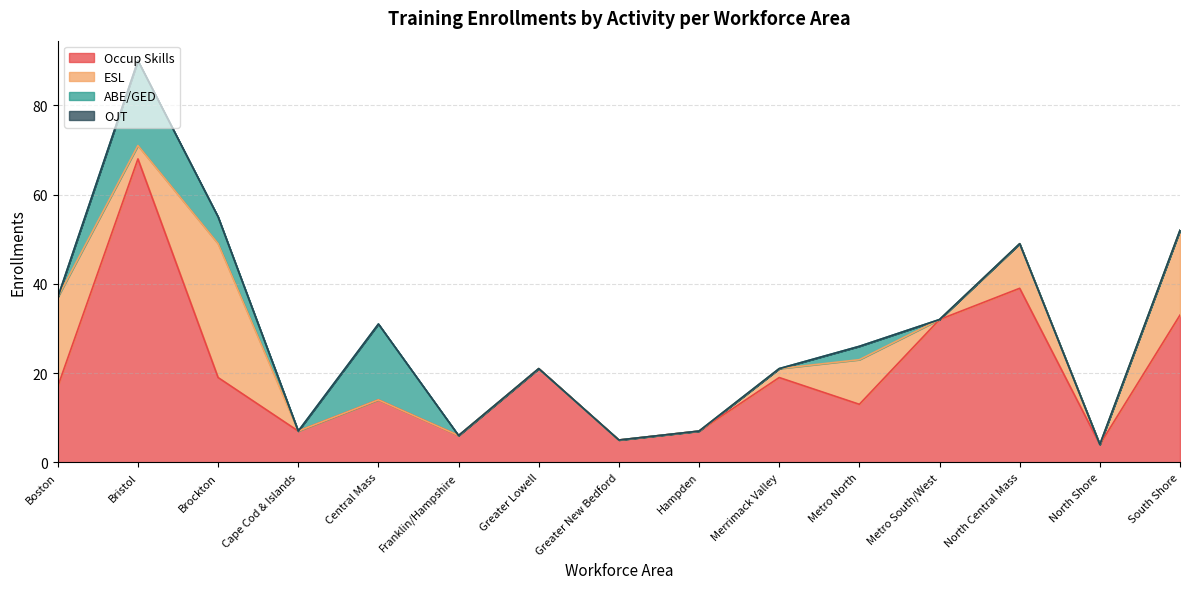

What is the label of the 1st point from the left?

Boston